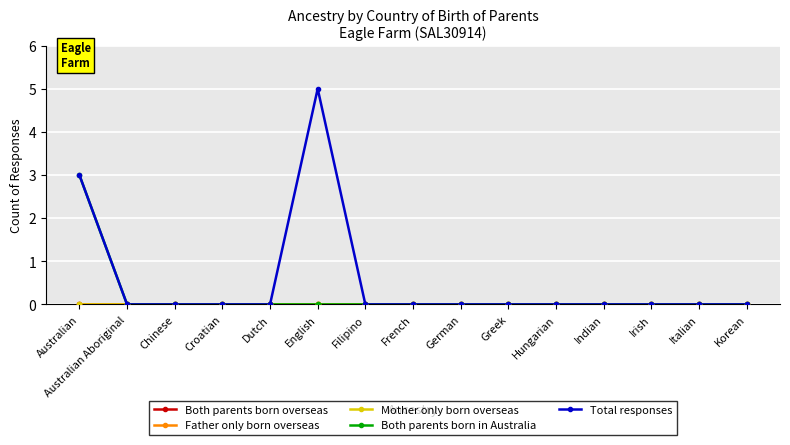

True or false: Both parents born in Australia has more than 1 interior local peaks.

False